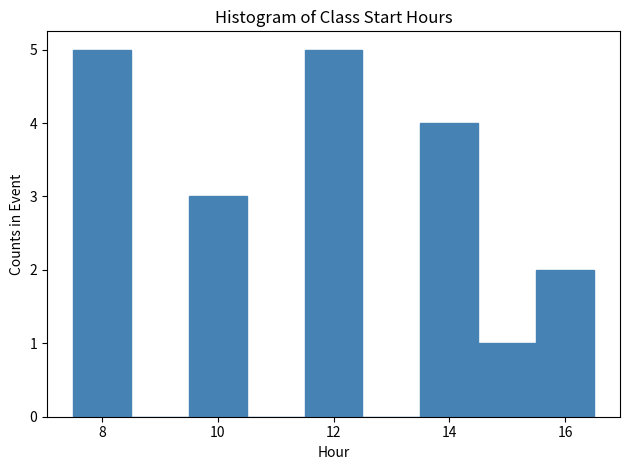

What is the height of the bar covering 15.5 to 16.5 on the x-axis? Neither the bar edges nor the heights are printed on the chart, so give them approximately, as read against the axes.

2